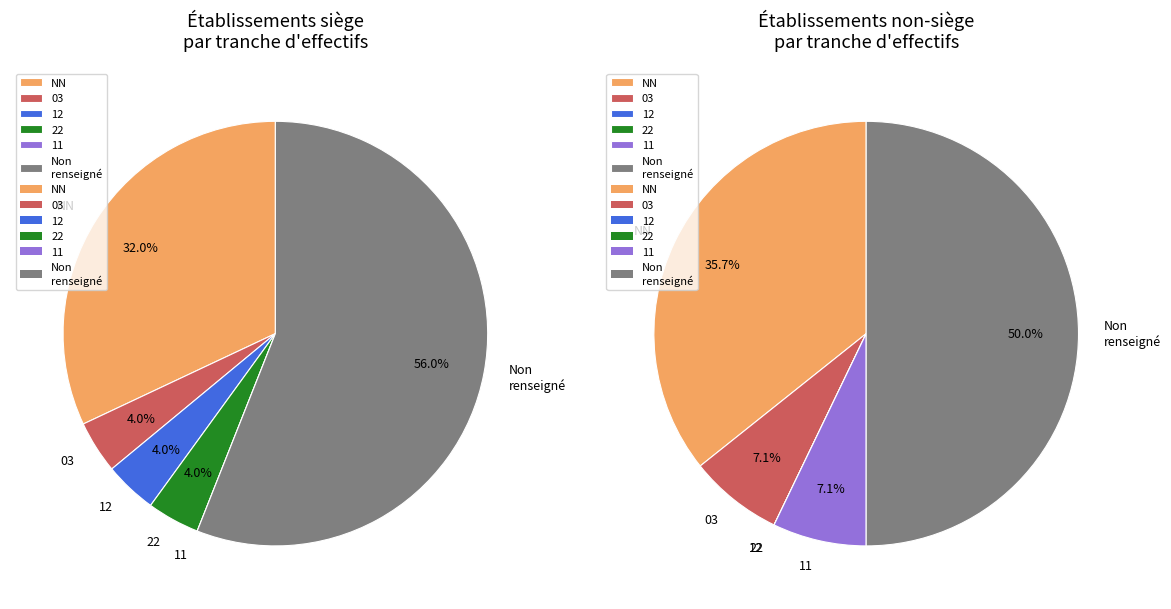

What portion of the pie excludes ?

41.0%